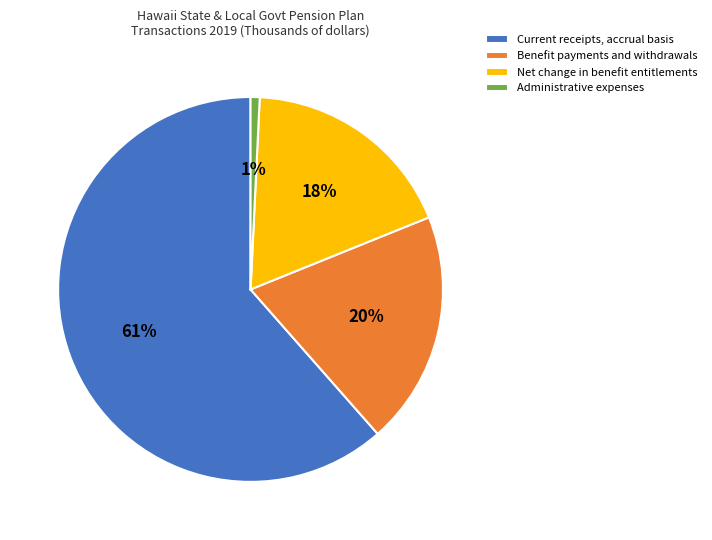

To the nearest percent, what is the average slice percentage?

25%